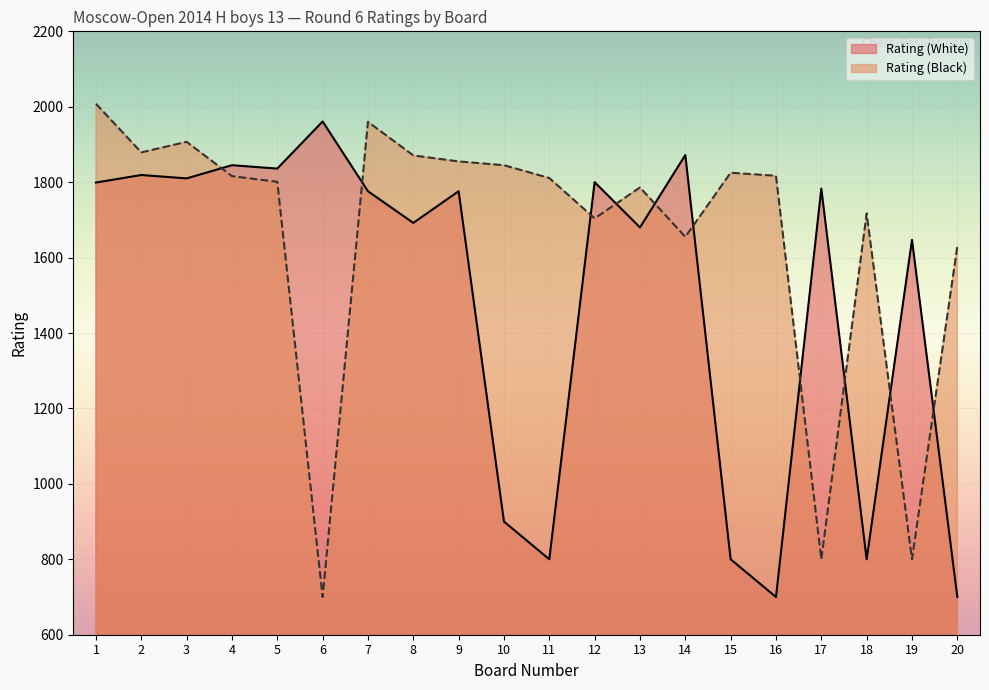

What is the maximum value for Rating (White)?

1961